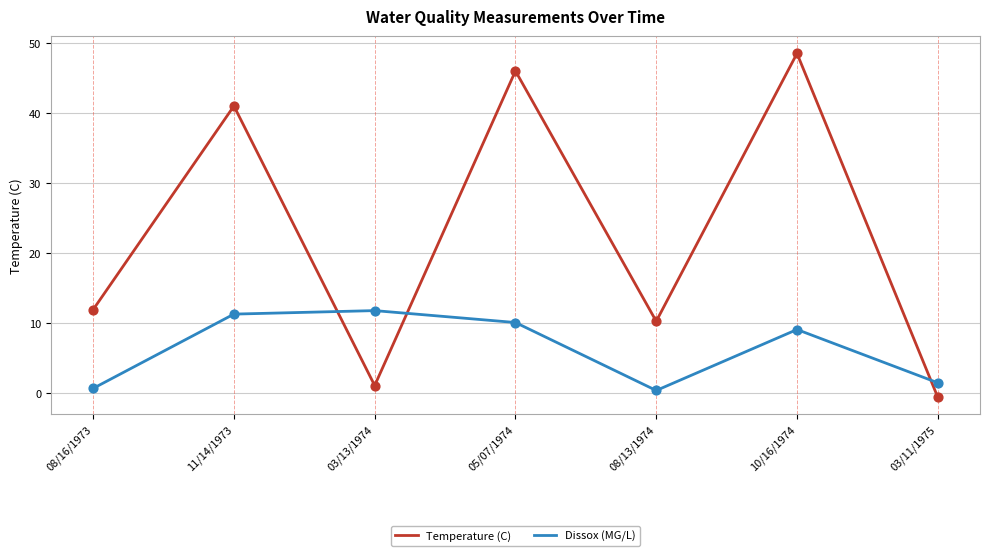

Between 08/13/1974 and 10/16/1974, which series saw the biggest shift?

Temperature (C)